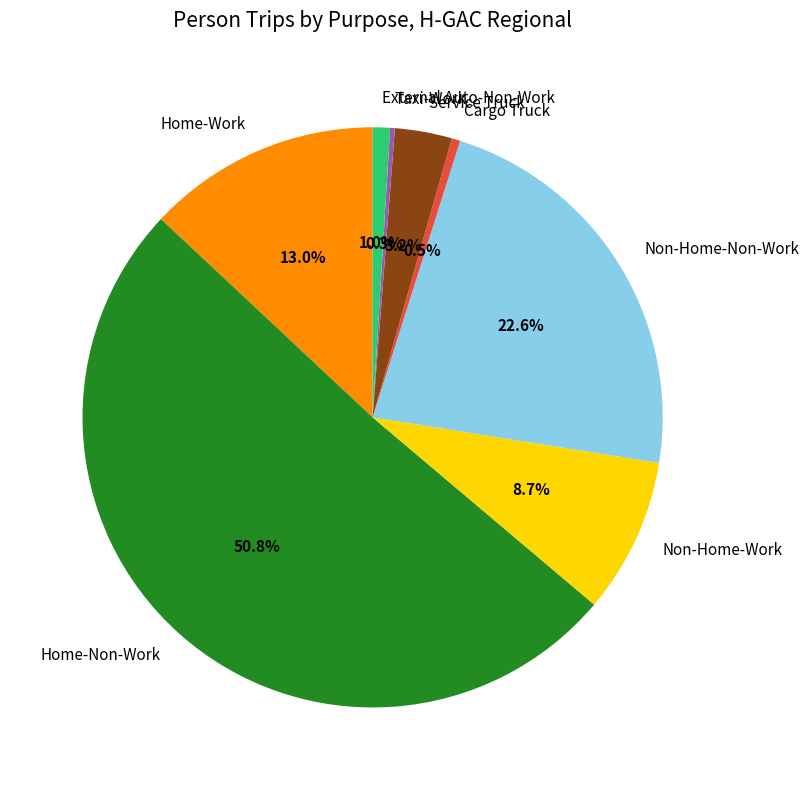

Is the sum of External Auto-Non-Work and Non-Home-Work greater than half?

No